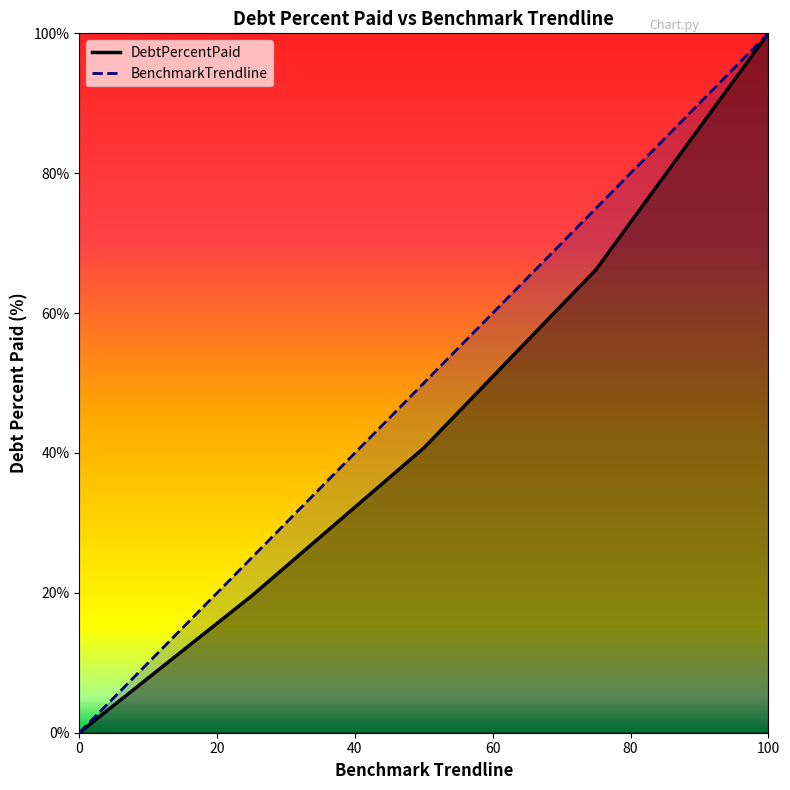

Rank the series by their maximum value, from lowest to highest.

DebtPercentPaid, BenchmarkTrendline